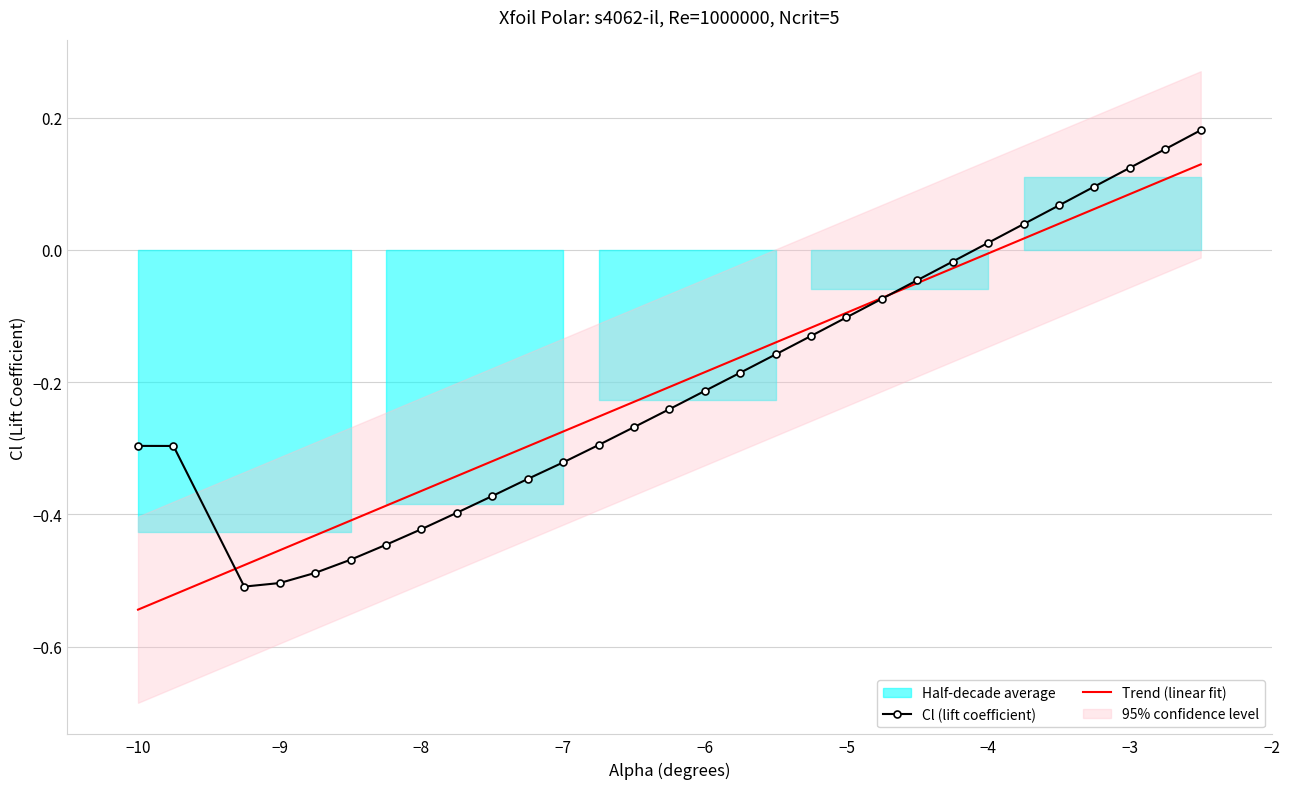

True or false: Trend (linear fit) has a value of -0.2 at −8.

False